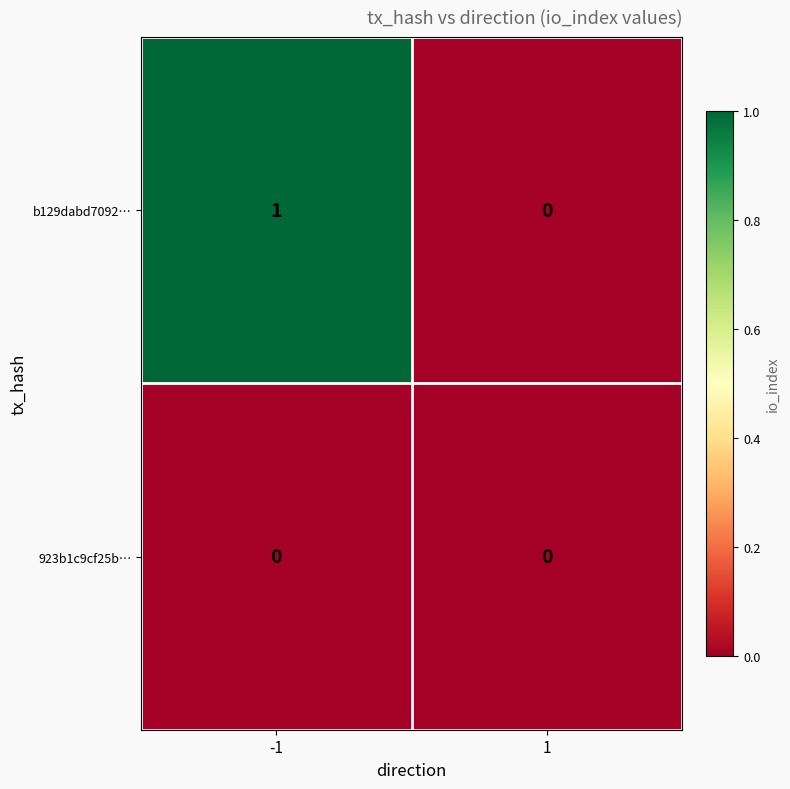

Which series has the largest total across all categories?

b129dabd7092…